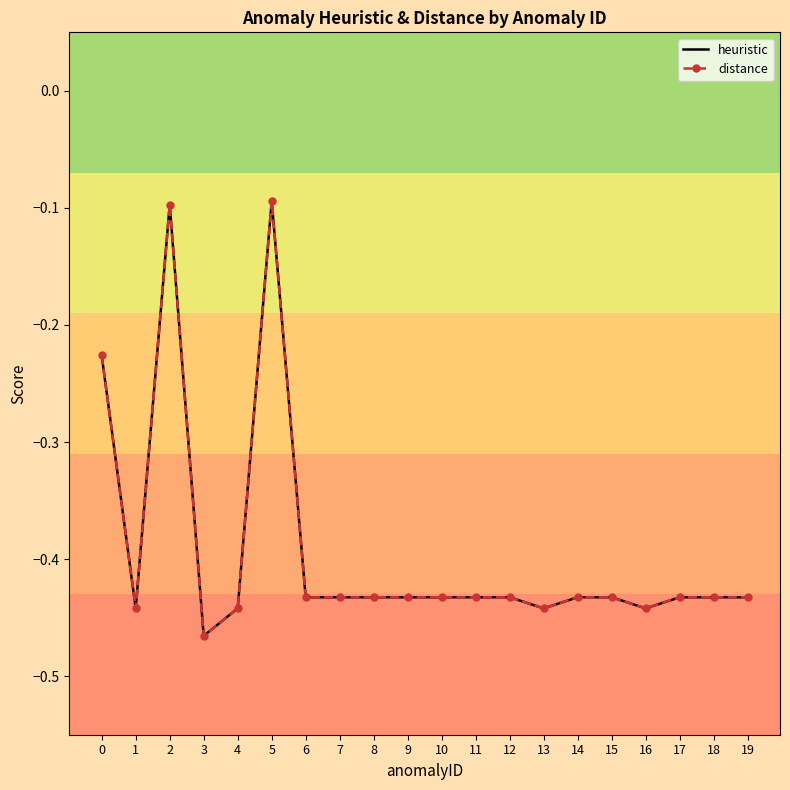

List the labels in order of heuristic value, smallest first.

3, 1, 4, 13, 16, 6, 7, 8, 9, 10, 11, 12, 14, 15, 17, 18, 19, 0, 2, 5